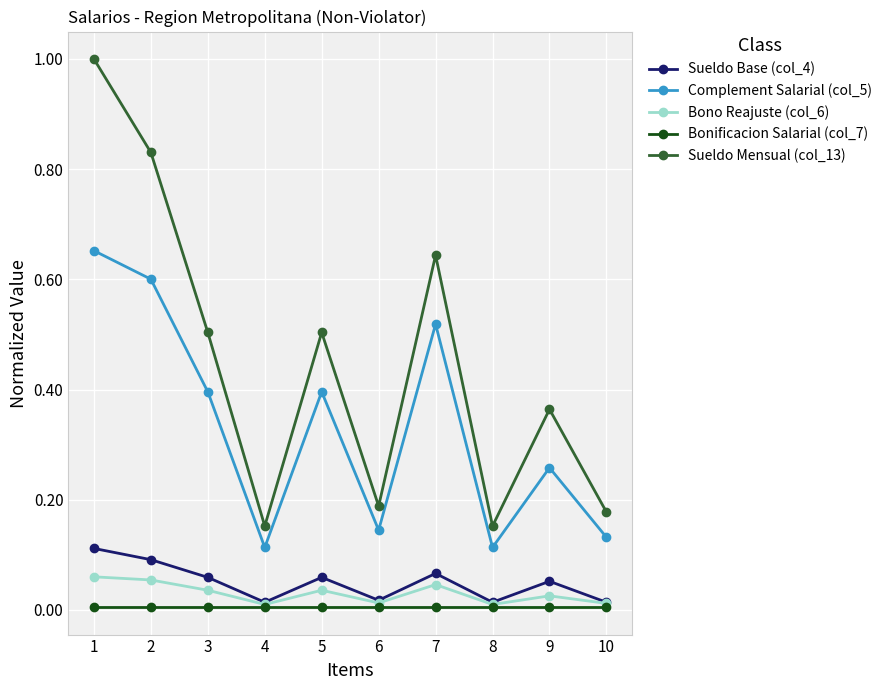

The Sueldo Base (col_4) series shows 0.0 at 4. True or false?

True